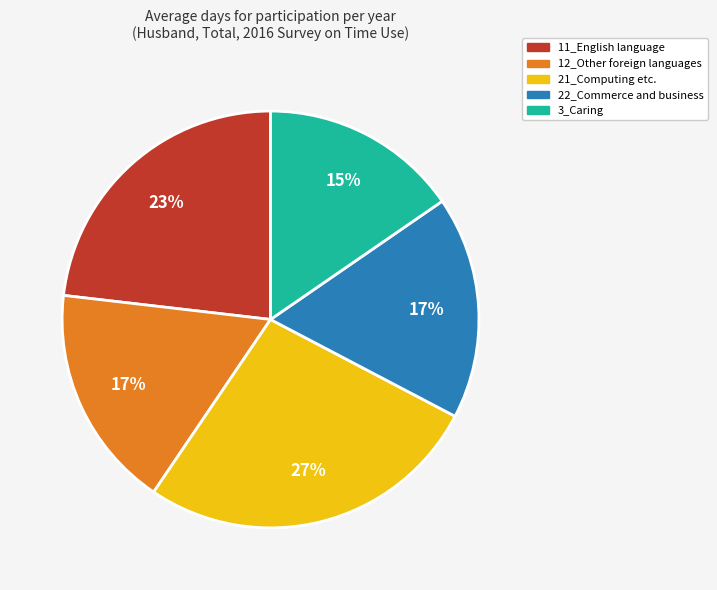

The 11_English language slice represents 23% of the pie. True or false?

True